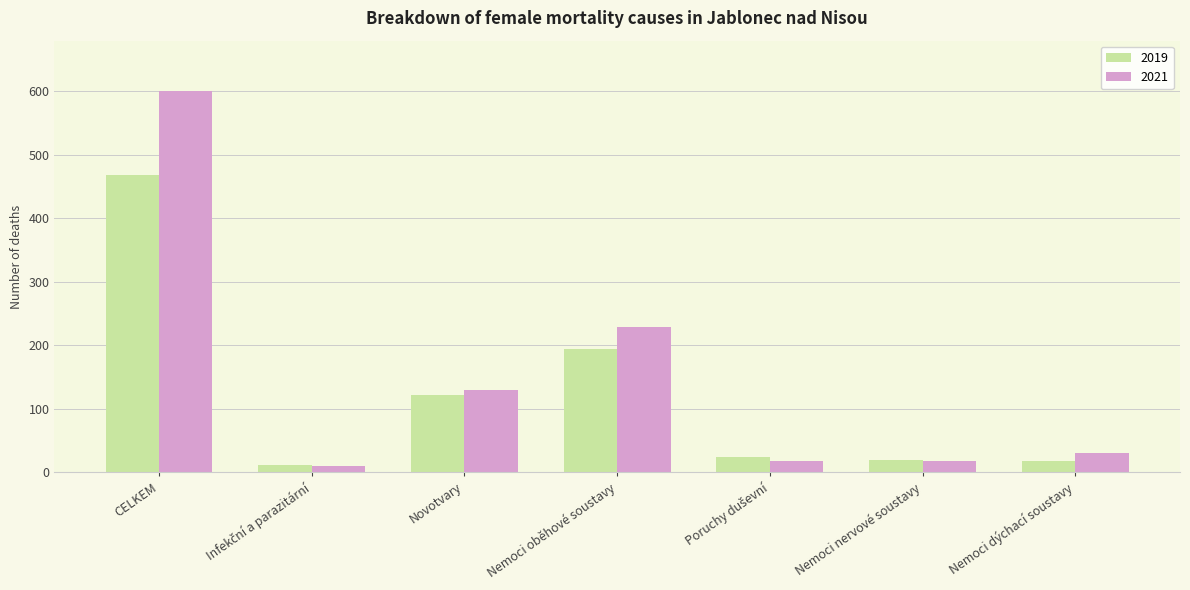

Rank the series at CELKEM from highest to lowest value.

2021, 2019